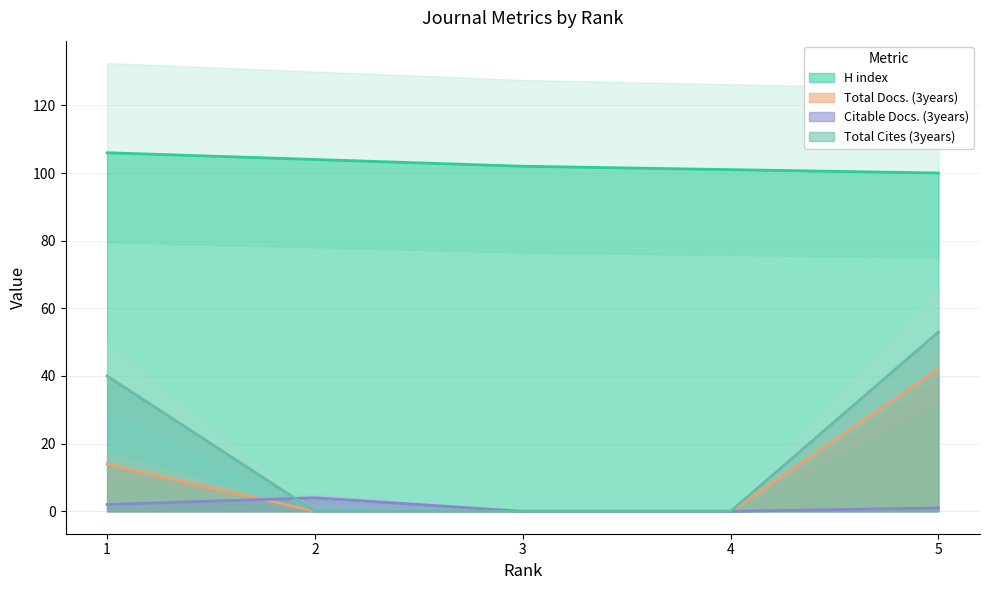

How many Citable Docs. (3years) values are between 0 and 2?

4